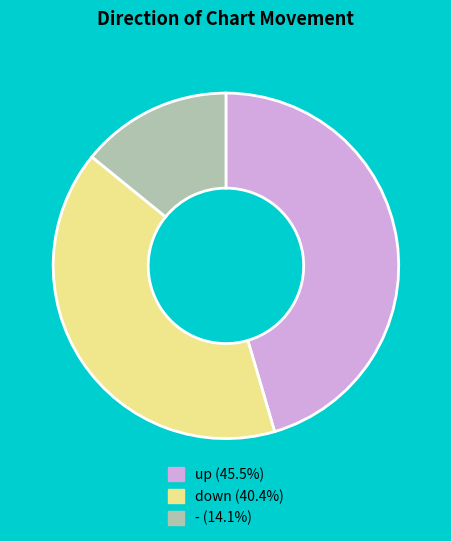

Which has a higher value, down or -?

down